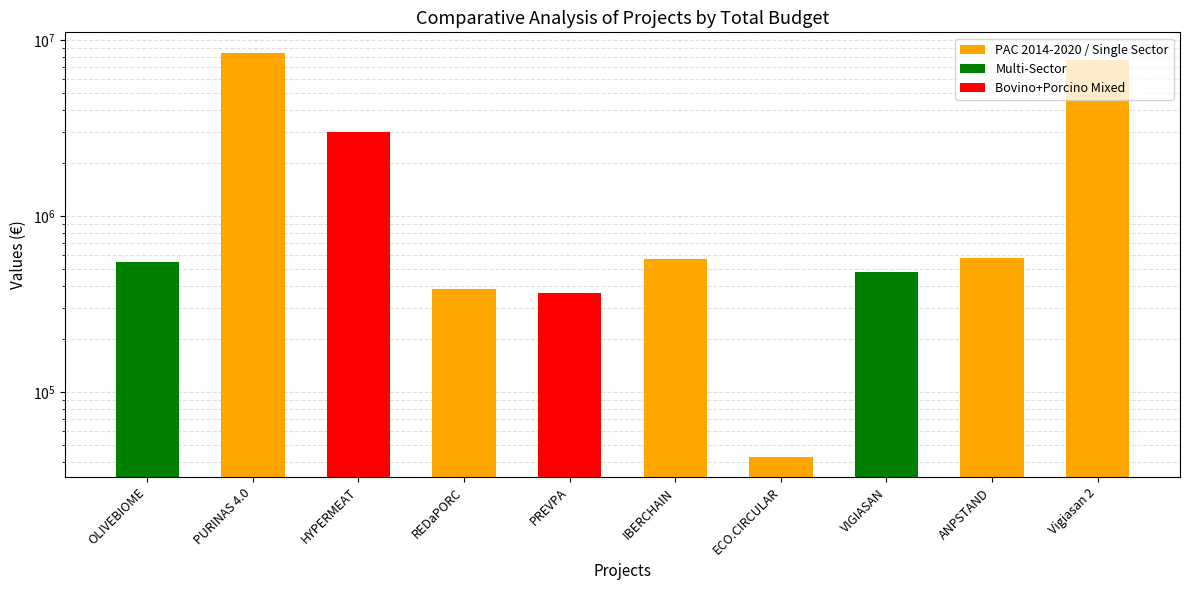

List the labels in order of value, smallest first.

ECO.CIRCULAR, PREVPA, REDaPORC, VIGIASAN, OLIVEBIOME, IBERCHAIN, ANPSTAND, HYPERMEAT, Vigiasan 2, PURINAS 4.0